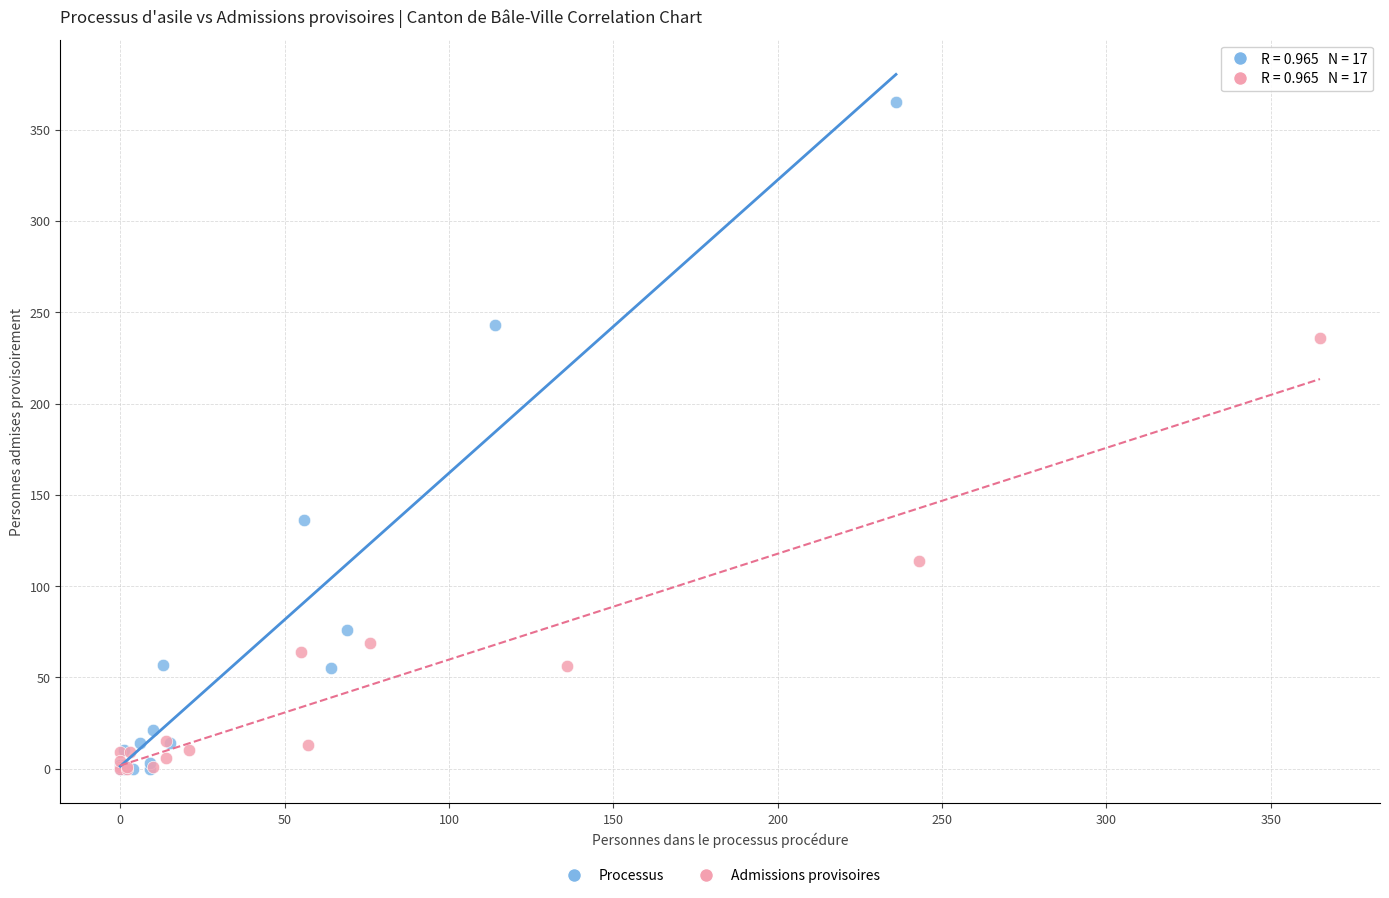

Which series has the widest spread of Y values?

Processus